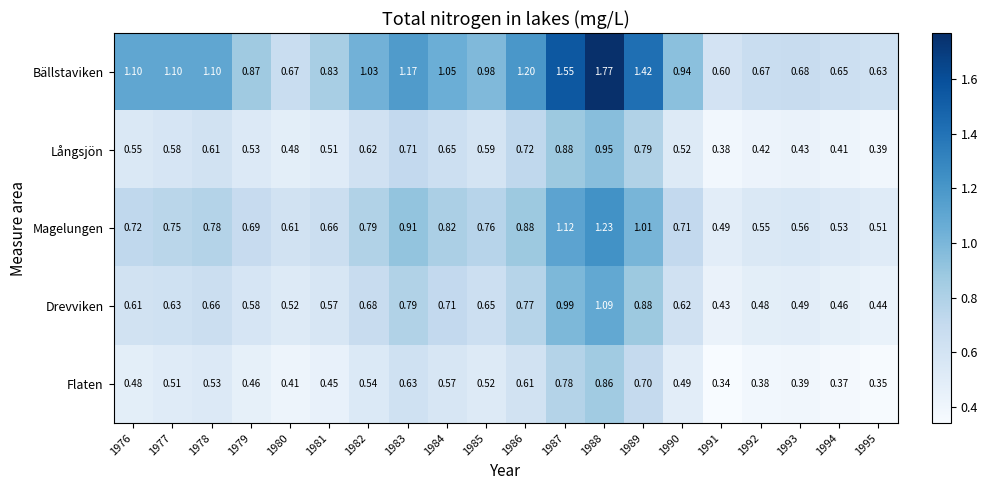

Rank the series by their maximum value, from lowest to highest.

Flaten, Långsjön, Drevviken, Magelungen, Bällstaviken